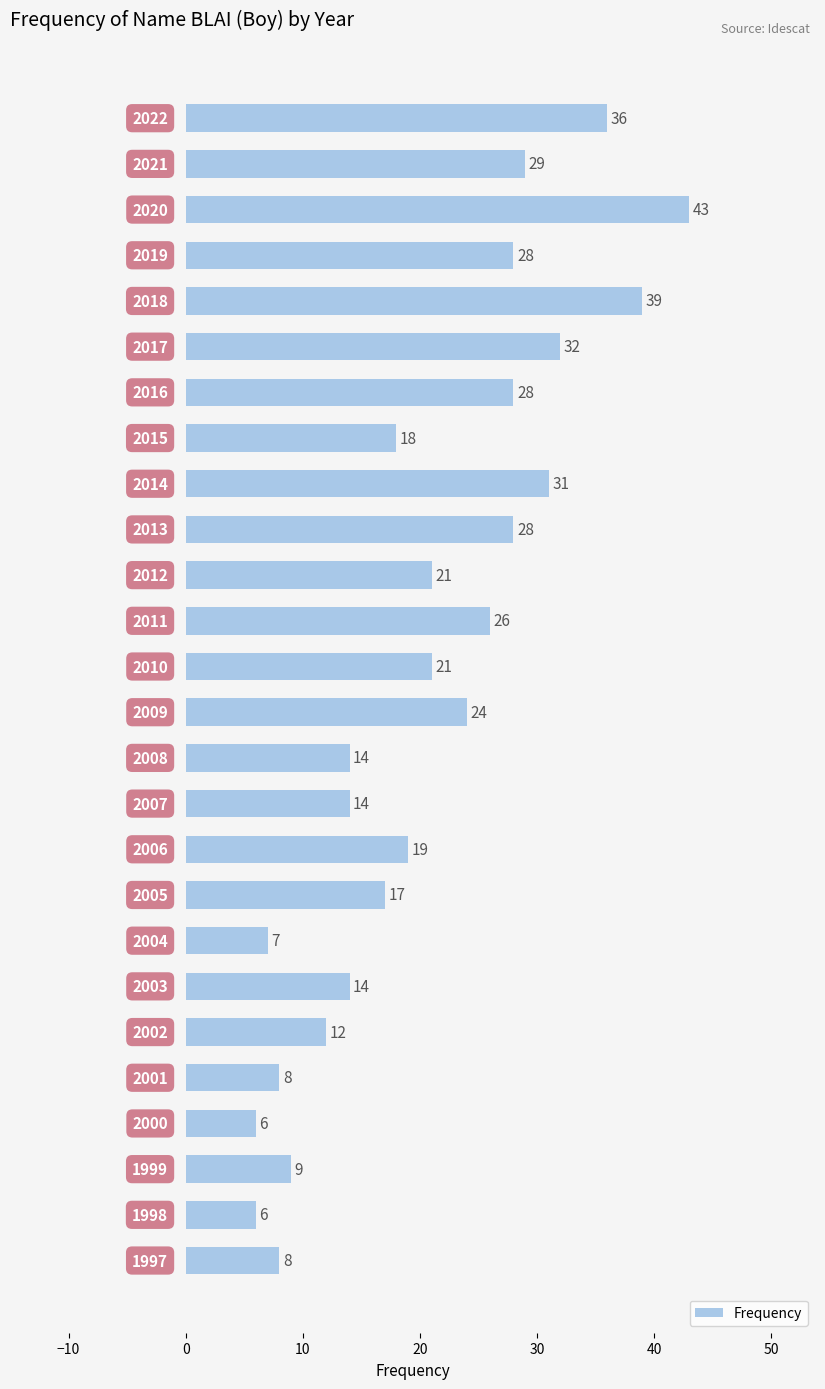

What is the value of the 3rd bar from the top?

43